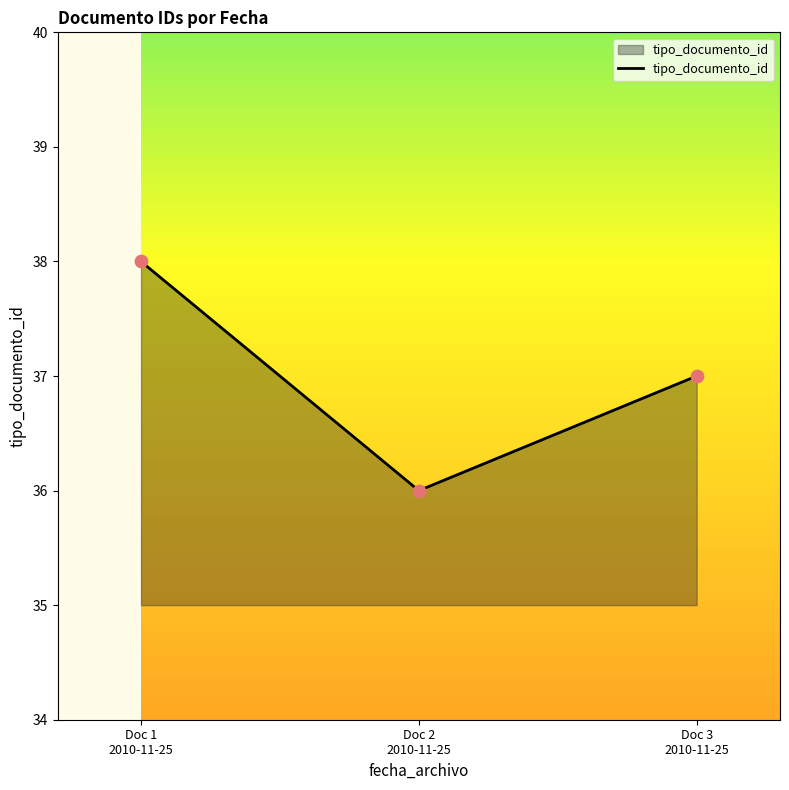

Between Doc 1
2010-11-25 and Doc 2
2010-11-25, which is larger?

Doc 1
2010-11-25